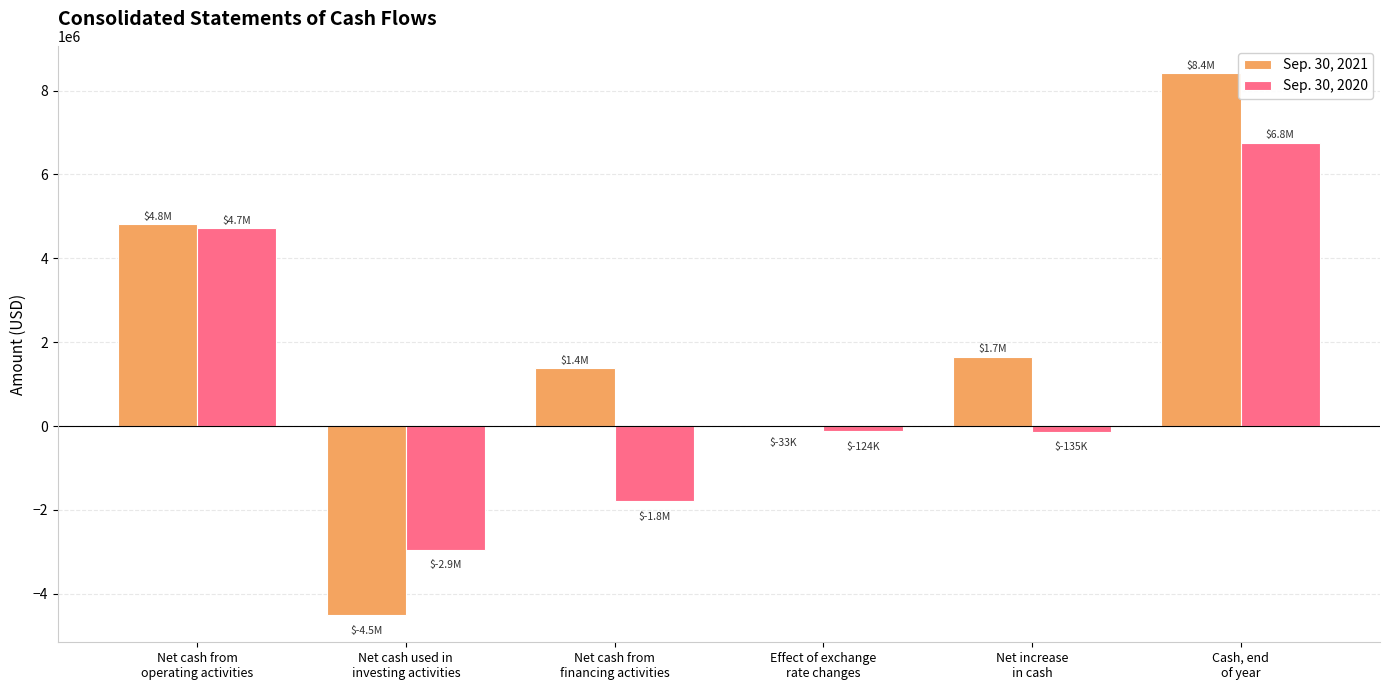

What is the maximum value shown in the chart?

8421162